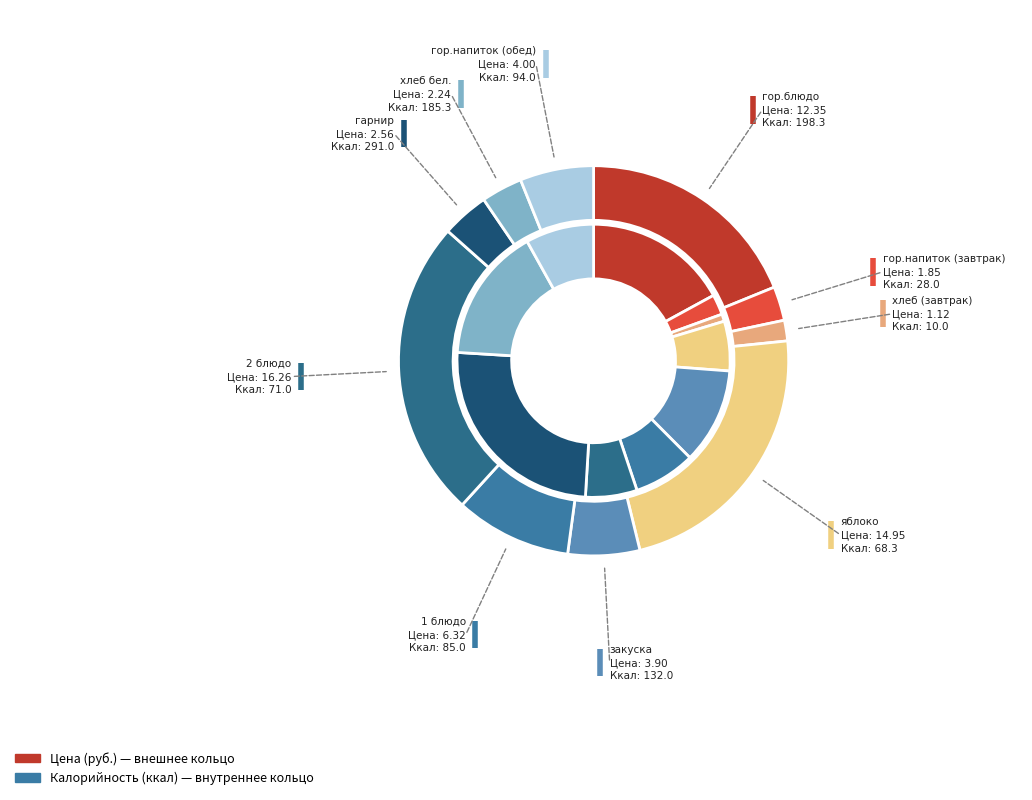

How many slices are in this pie chart?

10